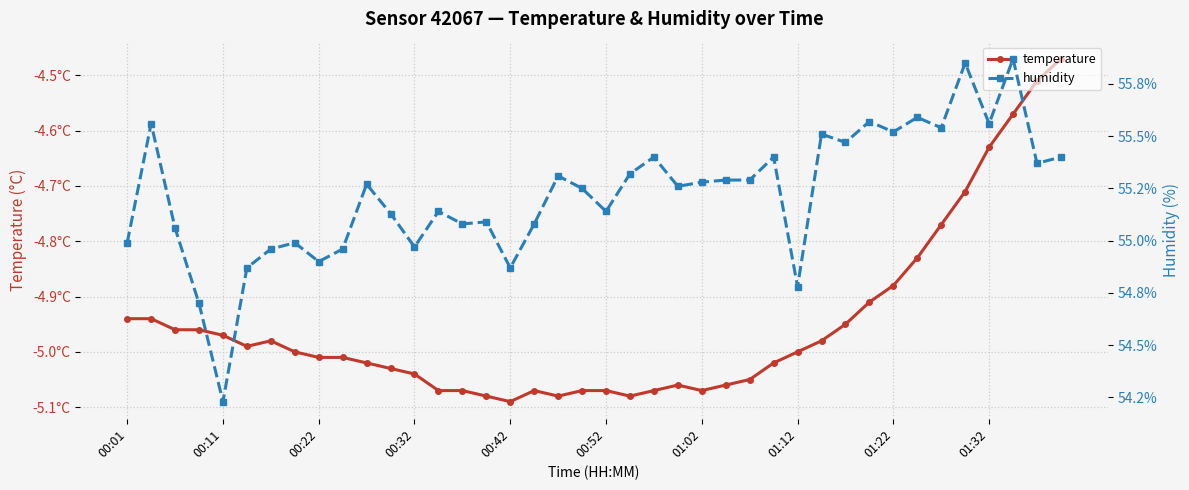

What is the maximum value for humidity?

55.9